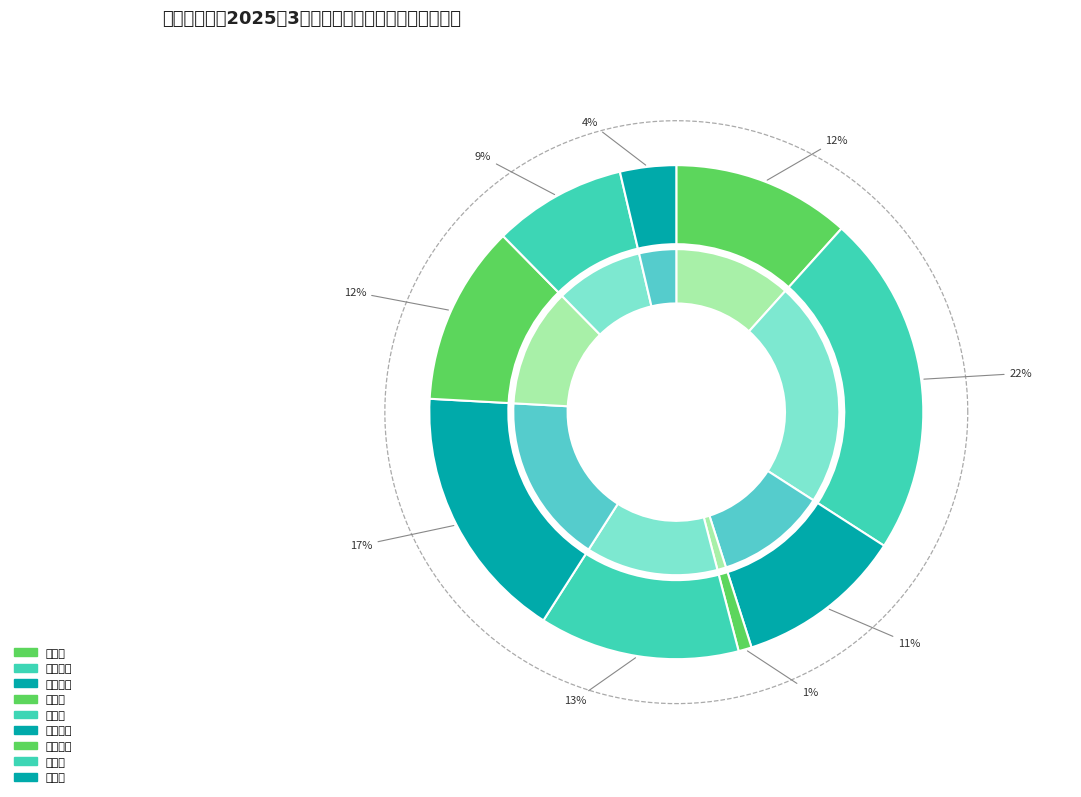

Rank the categories by value from lowest to highest.

舍块乡, 因民镇, 乌龙镇, 红土地镇, 阿旺镇, 拖布卡镇, 汤丹镇, 铜都街道, 碧谷街道